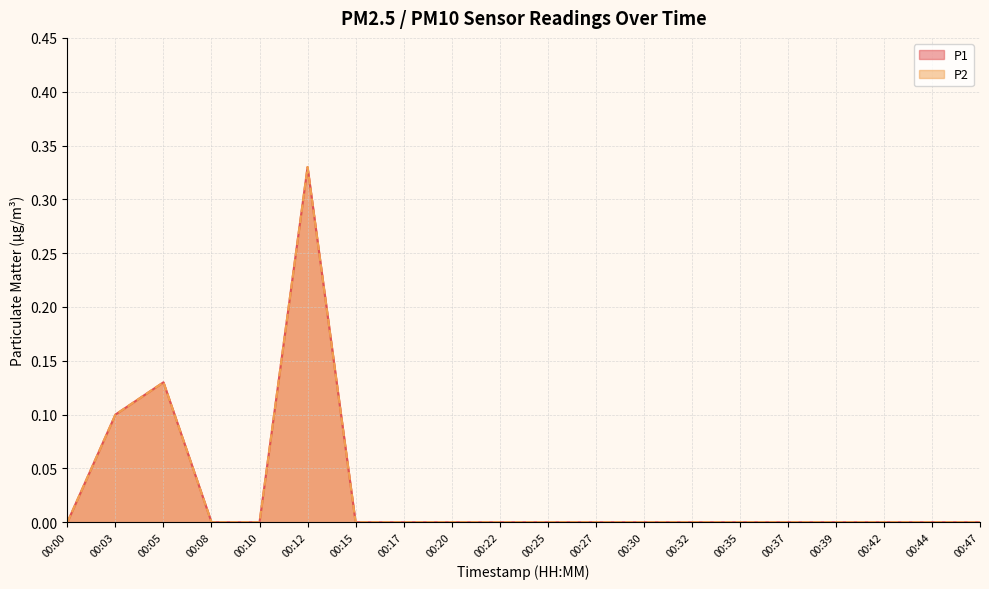

Is the value of P1 at 00:42 greater than the value of P2 at 00:47?

No